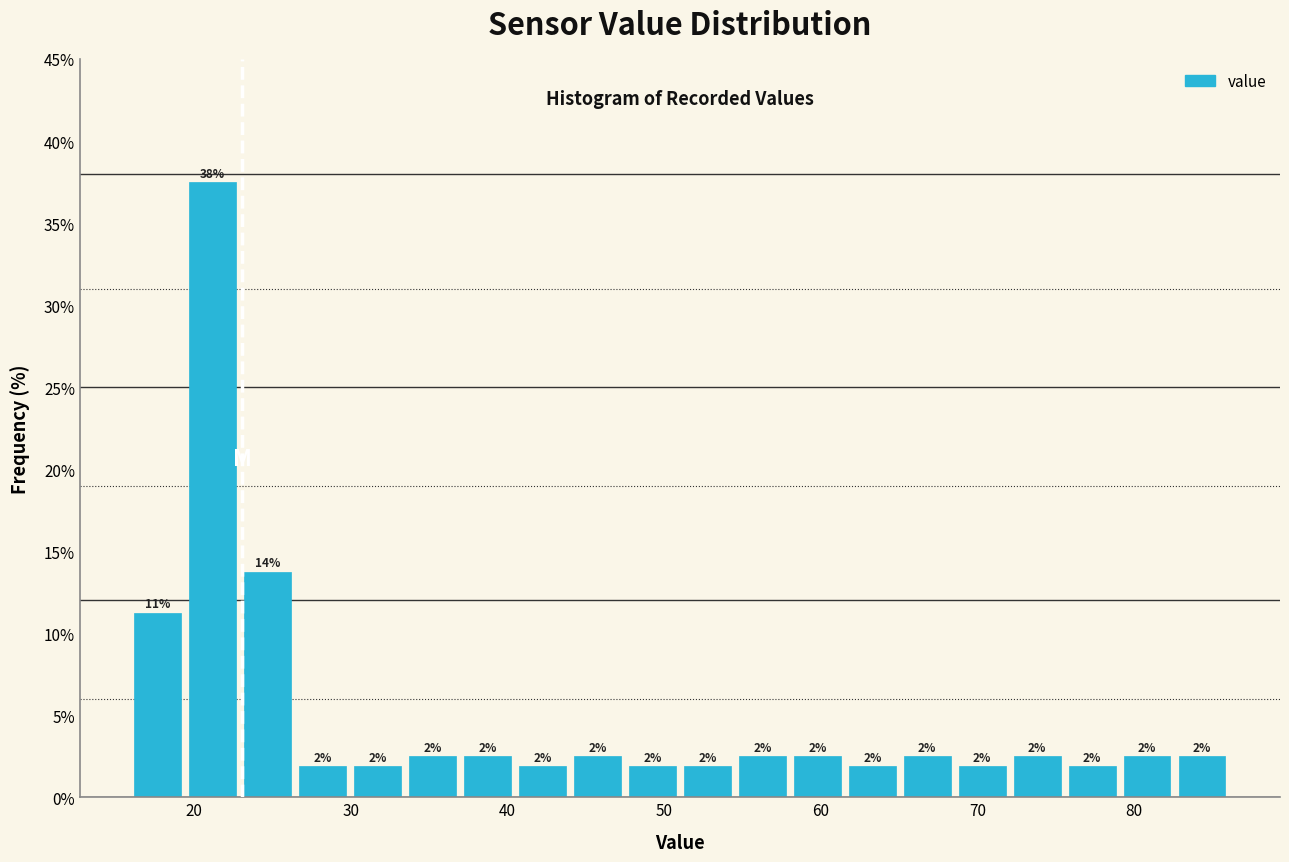

Read against the x-axis, roughly where is the centre of the tallest bar?

21